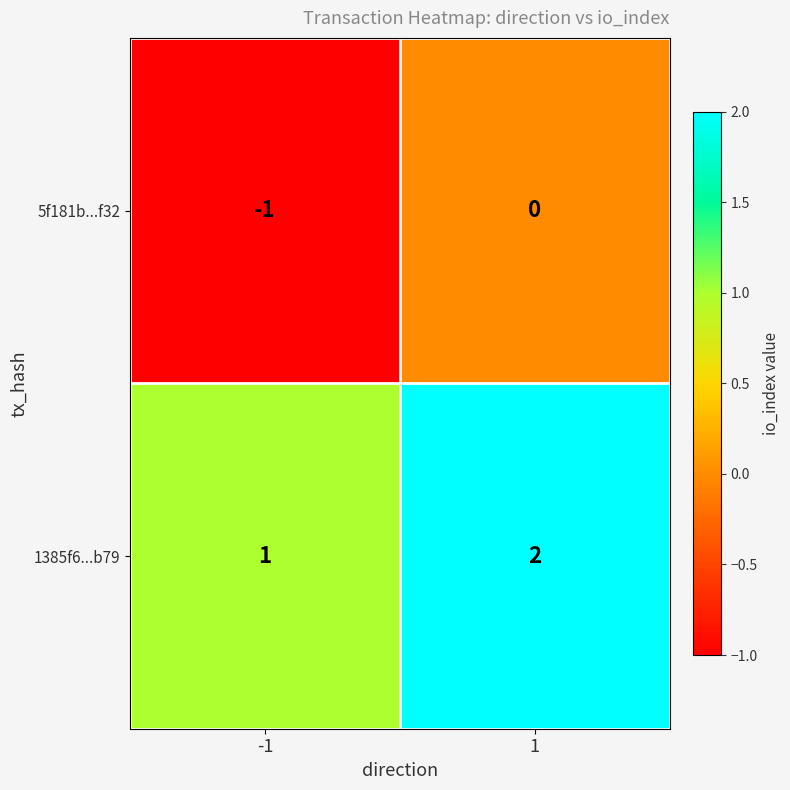

At -1, list the series in order from smallest to largest.

5f181b...f32, 1385f6...b79